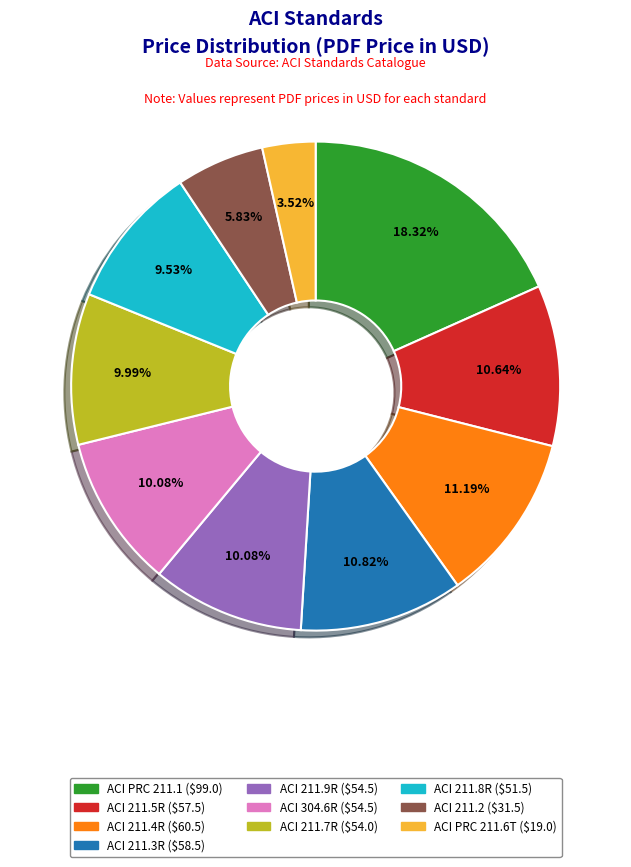

Is there any slice that represents more than half of the pie?

No